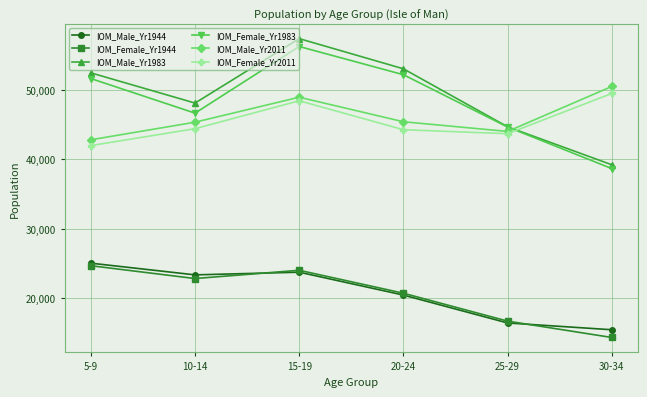

True or false: IOM_Female_Yr1983 has a value of 52223 at 20-24.

True